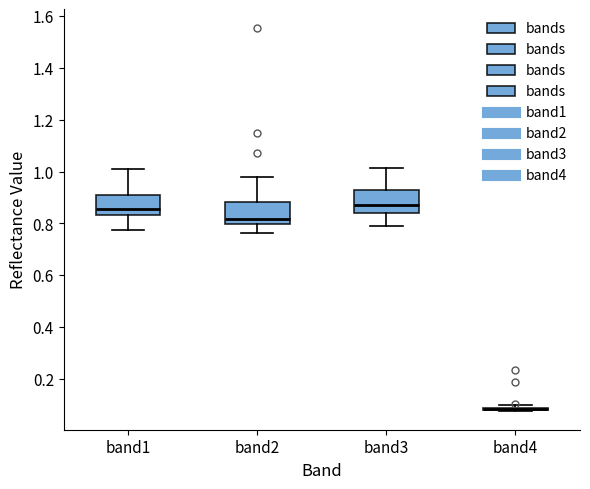

Reading left to right, transcribe this box plot: for each box, give where its median line is, the range the box spans, and where its two whiskers end, as read against the y-axis. The values are not printed on the chart, so give them approximately, as read against the axis.

band1: median 0.86, box 0.84 to 0.90, whiskers 0.78 to 1.02
band2: median 0.82, box 0.80 to 0.88, whiskers 0.76 to 0.98
band3: median 0.88, box 0.84 to 0.92, whiskers 0.78 to 1.02
band4: box collapsed to a line at 0.08, whiskers 0.08 to 0.10